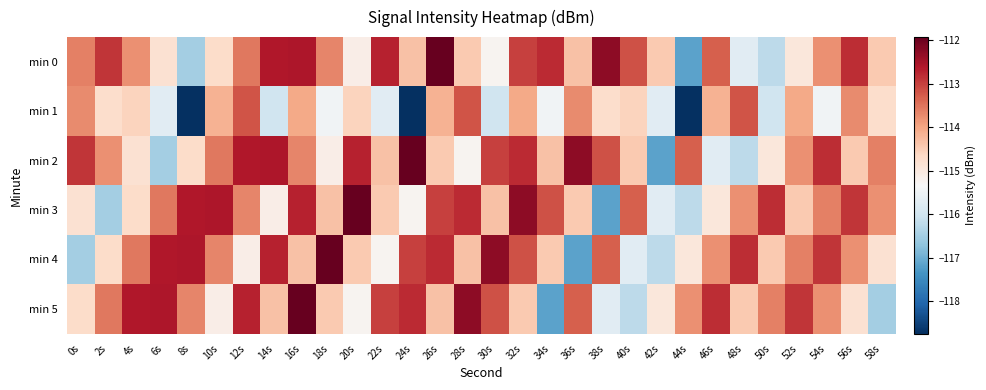

Reading right to left, what are all the values shown in this chart?

min 0: 58s=-114.4	56s=-112.8	54s=-113.8	52s=-115.0	50s=-116.2	48s=-115.7	46s=-113.3	44s=-117.2	42s=-114.4	40s=-113.2	38s=-112.3	36s=-114.3	34s=-112.8	32s=-113.0	30s=-115.2	28s=-114.4	26s=-111.9	24s=-114.3	22s=-112.7	20s=-115.1	18s=-113.7	16s=-112.6	14s=-112.6	12s=-113.5	10s=-114.7	8s=-116.5	6s=-114.8	4s=-113.8	2s=-112.9	0s=-113.6
min 1: 58s=-114.7	56s=-113.7	54s=-115.4	52s=-114.0	50s=-116.0	48s=-113.2	46s=-114.1	44s=-118.7	42s=-115.7	40s=-114.6	38s=-114.7	36s=-113.7	34s=-115.4	32s=-114.0	30s=-116.0	28s=-113.2	26s=-114.1	24s=-118.7	22s=-115.7	20s=-114.6	18s=-115.4	16s=-114.0	14s=-116.0	12s=-113.2	10s=-114.1	8s=-118.7	6s=-115.7	4s=-114.6	2s=-114.7	0s=-113.7
min 2: 58s=-113.6	56s=-114.4	54s=-112.8	52s=-113.8	50s=-115.0	48s=-116.2	46s=-115.7	44s=-113.3	42s=-117.2	40s=-114.4	38s=-113.2	36s=-112.3	34s=-114.3	32s=-112.8	30s=-113.0	28s=-115.2	26s=-114.4	24s=-111.9	22s=-114.3	20s=-112.7	18s=-115.1	16s=-113.7	14s=-112.6	12s=-112.6	10s=-113.5	8s=-114.7	6s=-116.5	4s=-114.8	2s=-113.8	0s=-112.9
min 3: 58s=-113.8	56s=-112.9	54s=-113.6	52s=-114.4	50s=-112.8	48s=-113.8	46s=-115.0	44s=-116.2	42s=-115.7	40s=-113.3	38s=-117.2	36s=-114.4	34s=-113.2	32s=-112.3	30s=-114.3	28s=-112.8	26s=-113.0	24s=-115.2	22s=-114.4	20s=-111.9	18s=-114.3	16s=-112.7	14s=-115.1	12s=-113.7	10s=-112.6	8s=-112.6	6s=-113.5	4s=-114.7	2s=-116.5	0s=-114.8
min 4: 58s=-114.8	56s=-113.8	54s=-112.9	52s=-113.6	50s=-114.4	48s=-112.8	46s=-113.8	44s=-115.0	42s=-116.2	40s=-115.7	38s=-113.3	36s=-117.2	34s=-114.4	32s=-113.2	30s=-112.3	28s=-114.3	26s=-112.8	24s=-113.0	22s=-115.2	20s=-114.4	18s=-111.9	16s=-114.3	14s=-112.7	12s=-115.1	10s=-113.7	8s=-112.6	6s=-112.6	4s=-113.5	2s=-114.7	0s=-116.5
min 5: 58s=-116.5	56s=-114.8	54s=-113.8	52s=-112.9	50s=-113.6	48s=-114.4	46s=-112.8	44s=-113.8	42s=-115.0	40s=-116.2	38s=-115.7	36s=-113.3	34s=-117.2	32s=-114.4	30s=-113.2	28s=-112.3	26s=-114.3	24s=-112.8	22s=-113.0	20s=-115.2	18s=-114.4	16s=-111.9	14s=-114.3	12s=-112.7	10s=-115.1	8s=-113.7	6s=-112.6	4s=-112.6	2s=-113.5	0s=-114.7